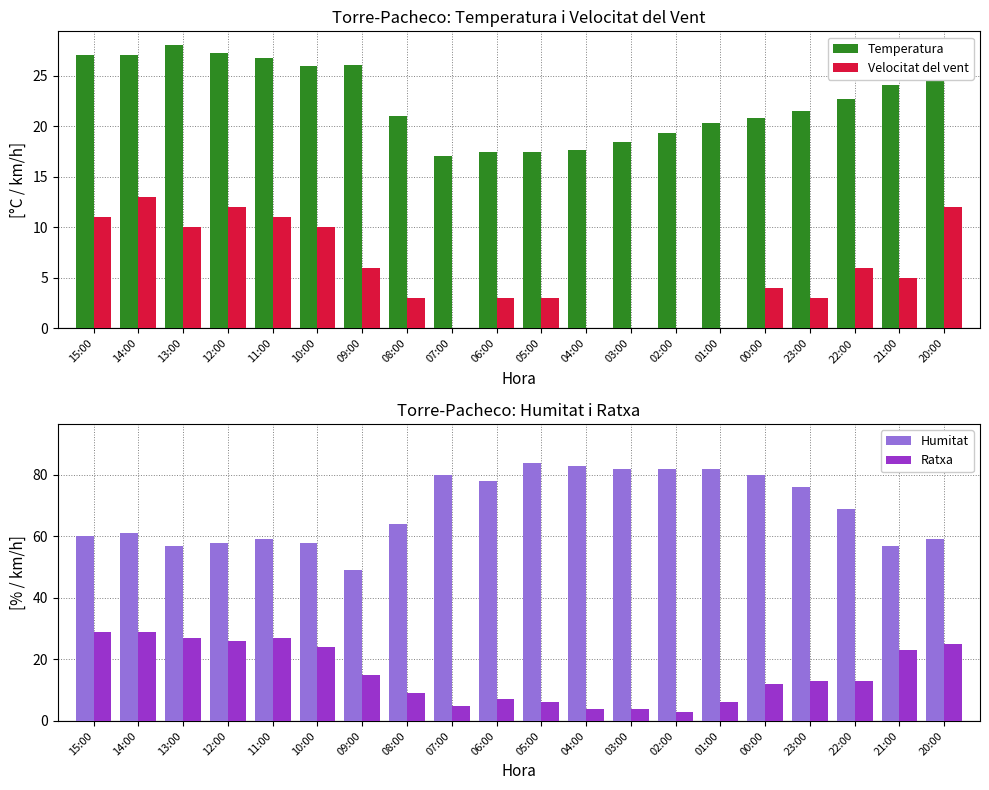

At which label is Humitat closest to 66?

08:00